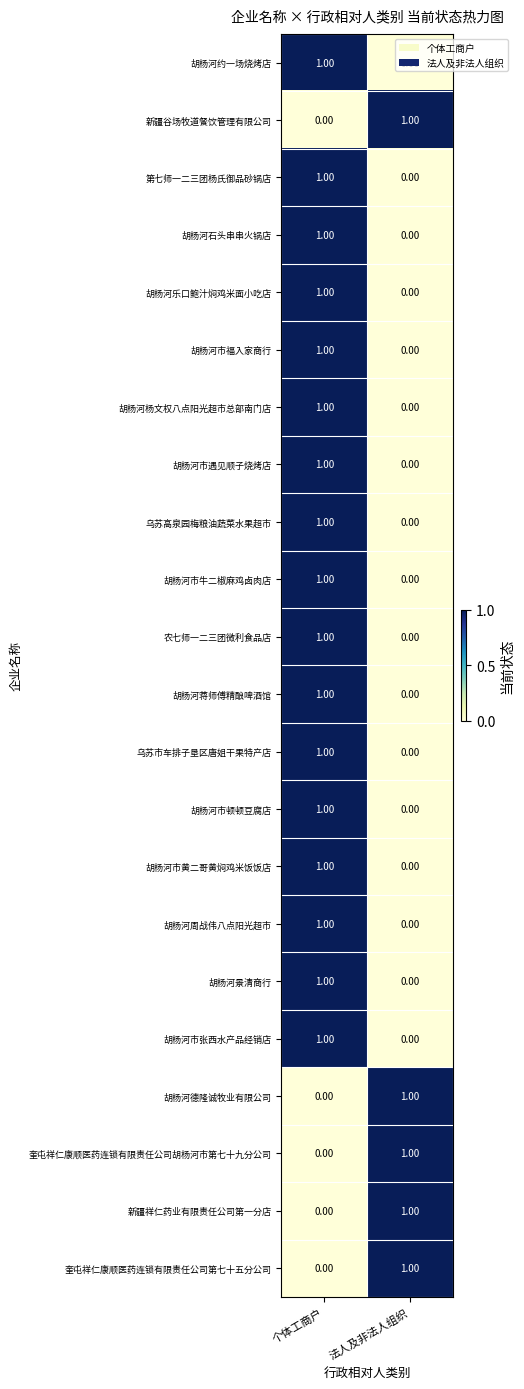

At which label does 胡杨河蒋师傅精酿啤酒馆 reach its peak?

个体工商户